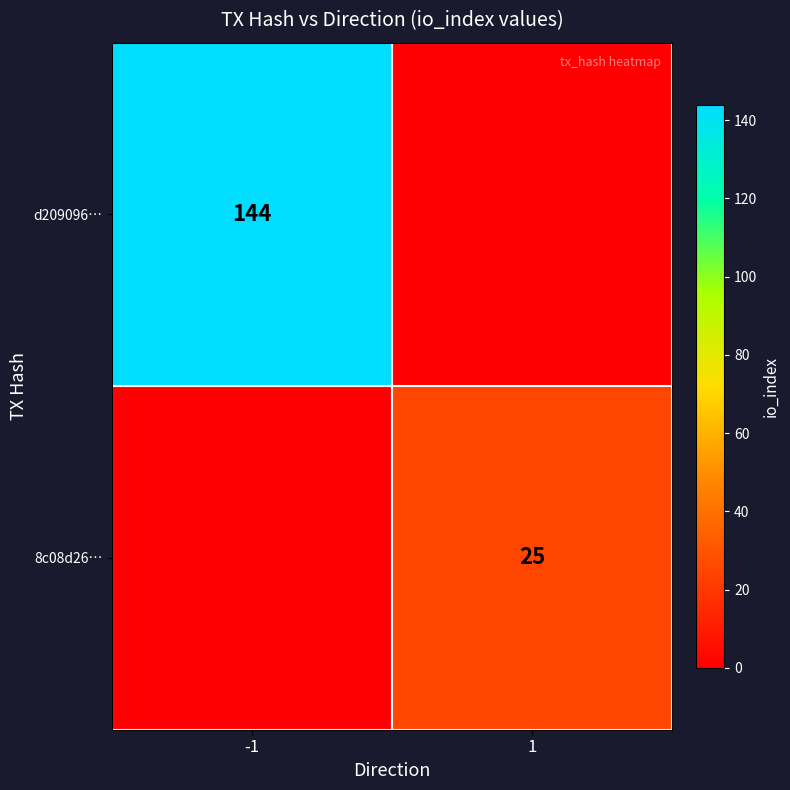

What is the difference between the highest and lowest values at -1?

144